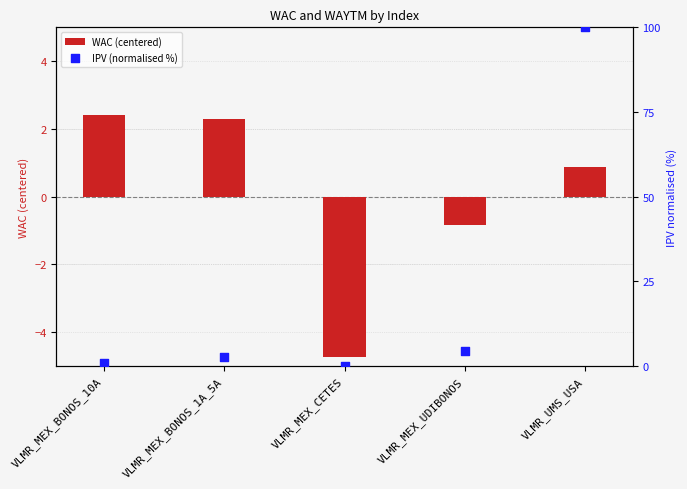

What are all the series names shown in the legend?

WAC (centered), IPV (normalised %)